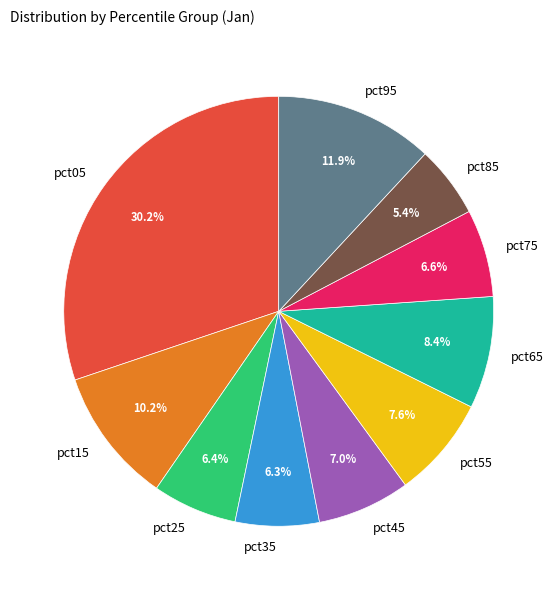

Does pct75 represent more than half of the total?

No